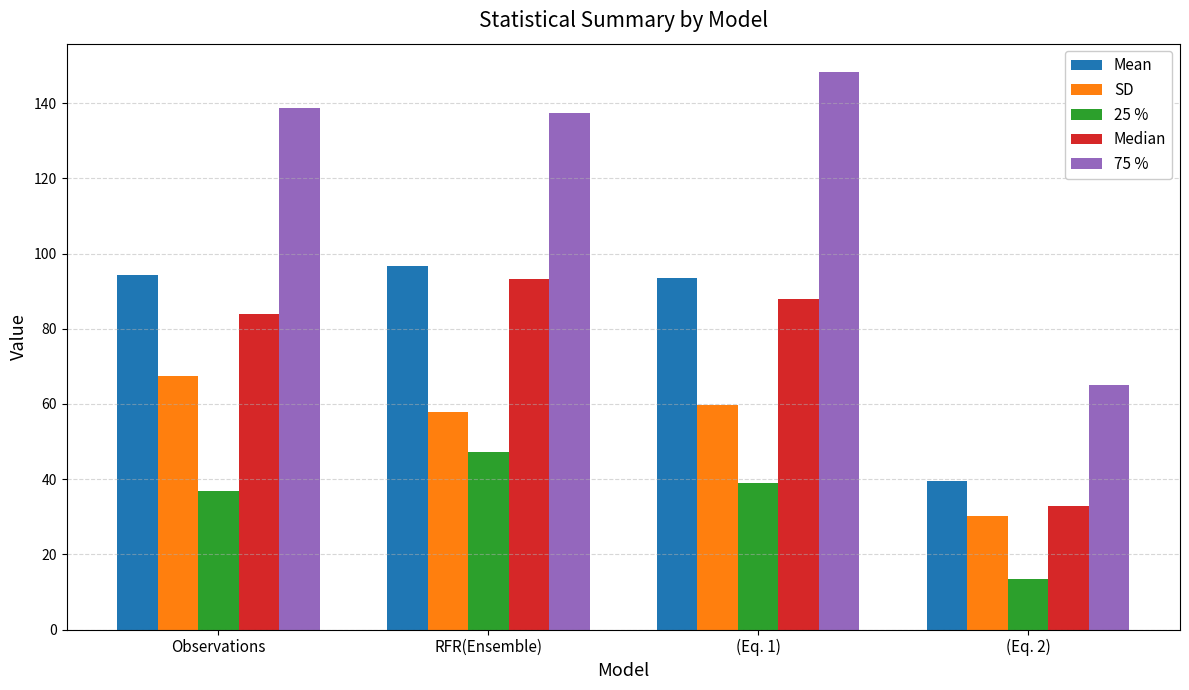

At (Eq. 2), list the series in order from largest to smallest.

75 %, Mean, Median, SD, 25 %